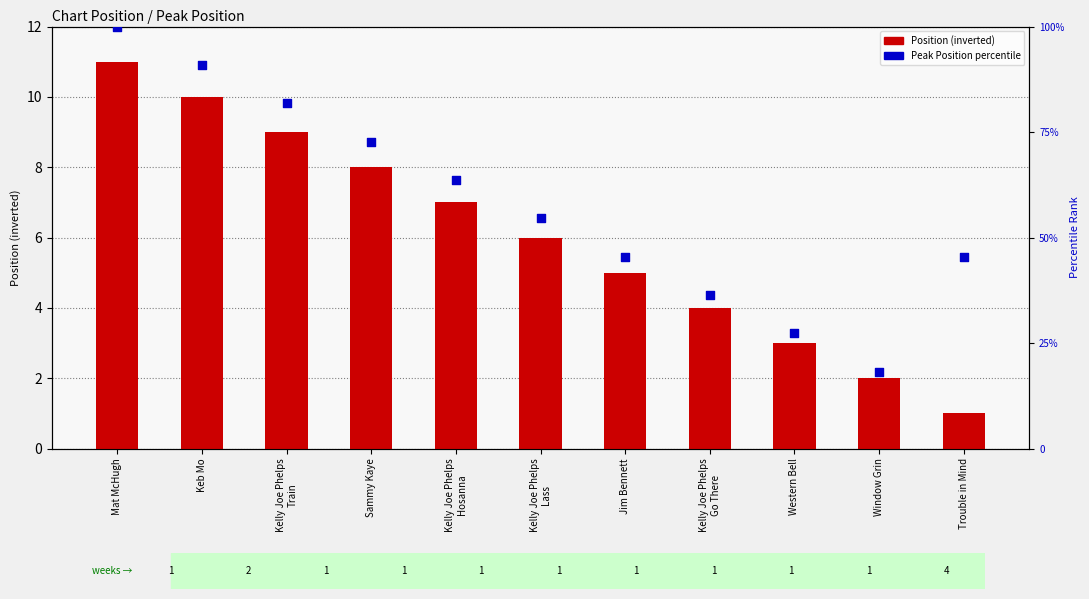

Which series has the largest total across all categories?

Peak Position (percentile)